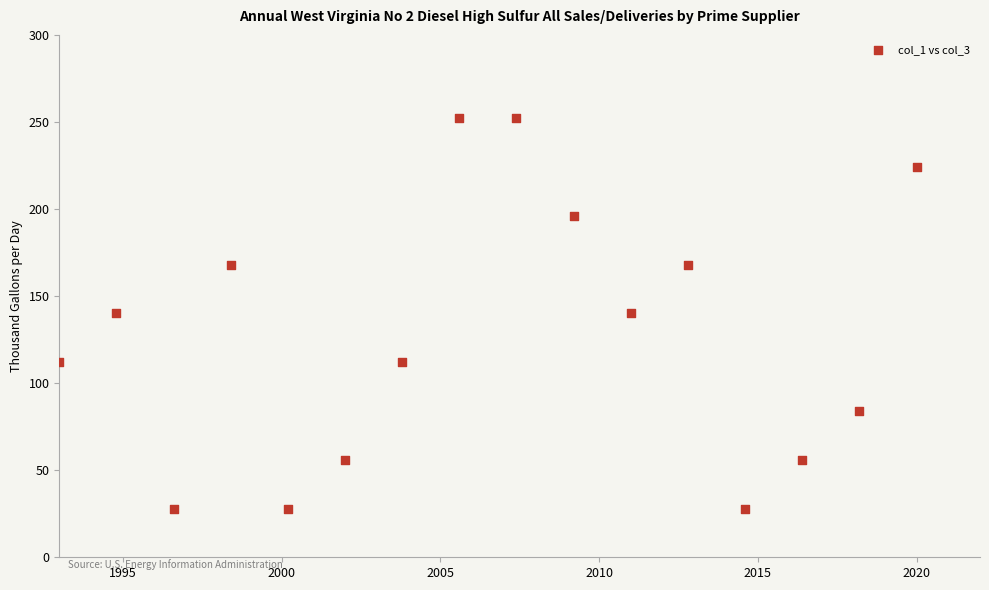

What is the range of Y values (max minus min)?

224